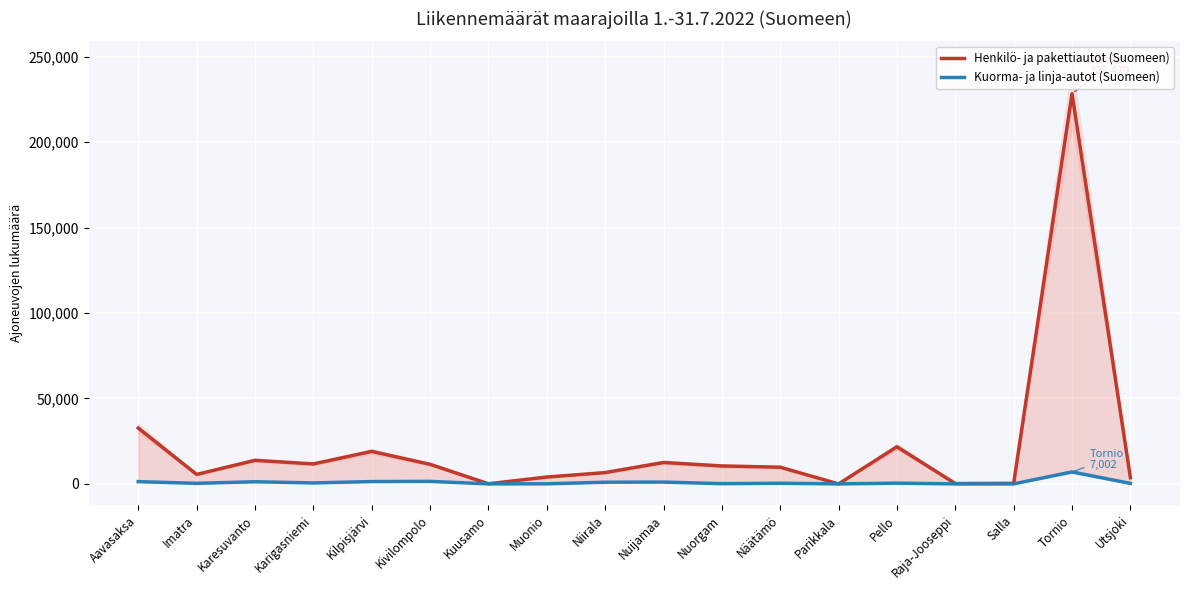

Where is Henkilö- ja pakettiautot (Suomeen) nearest to the value 114239?

Aavasaksa